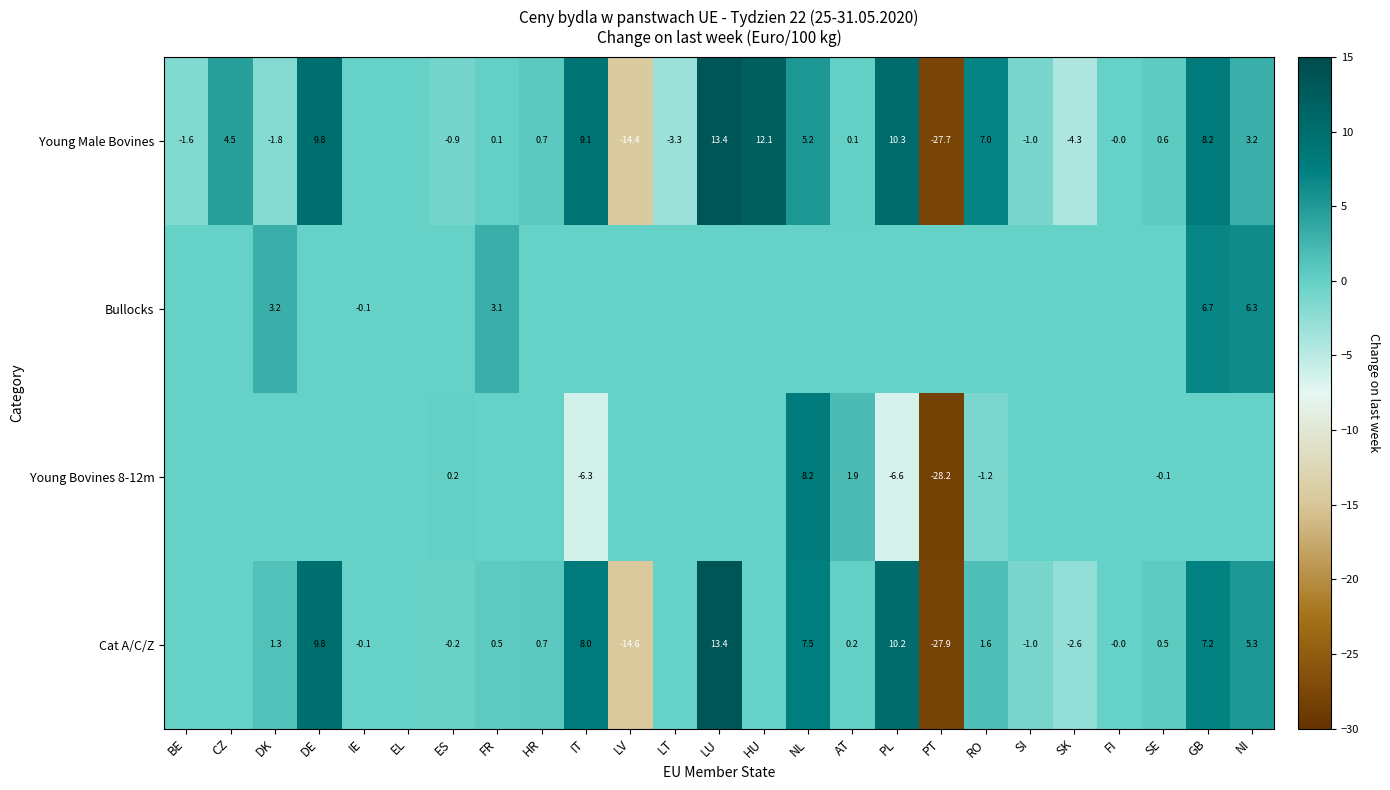

True or false: Cat A/C/Z has a value of -3.9 at SK.

False